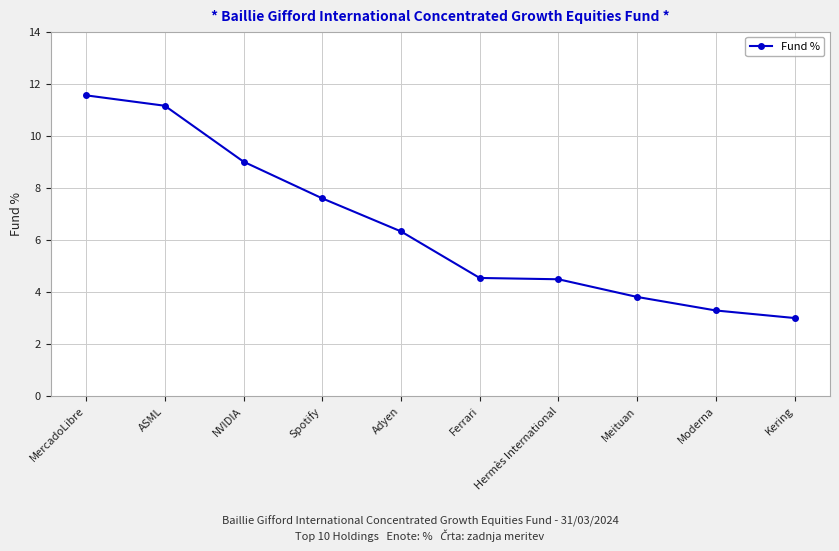

Reading right to left, list all the values displayed in this chart.

3.0	3.3	3.8	4.5	4.5	6.3	7.6	9.0	11.2	11.6